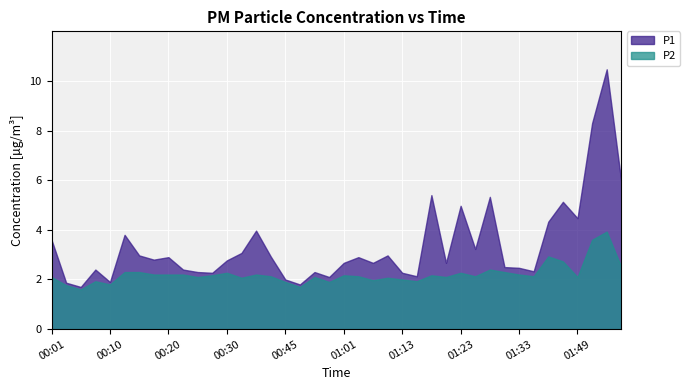

What is the average value of the P1 series?

3.4